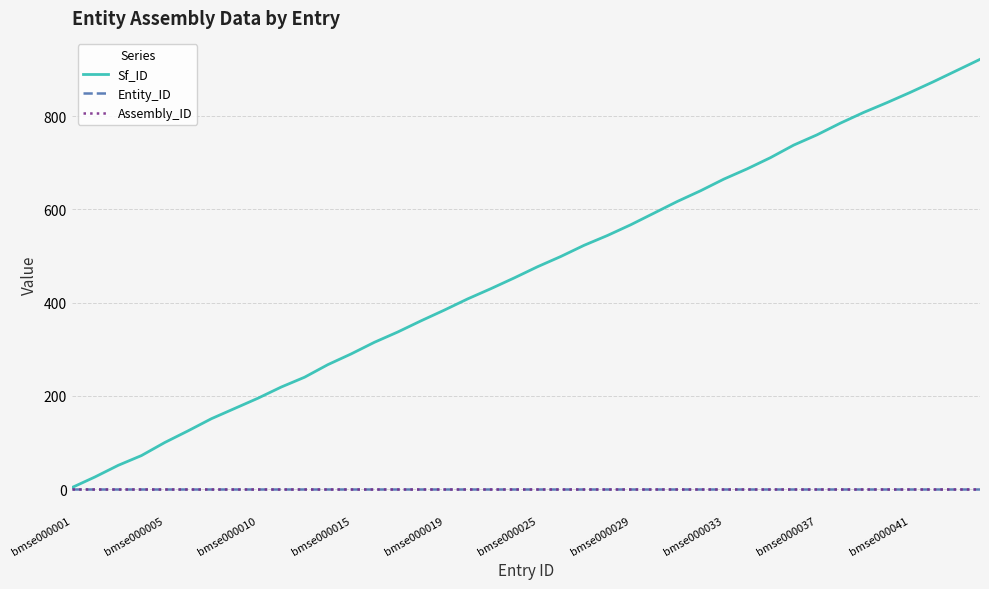

What is the minimum value for Entity_ID?

1